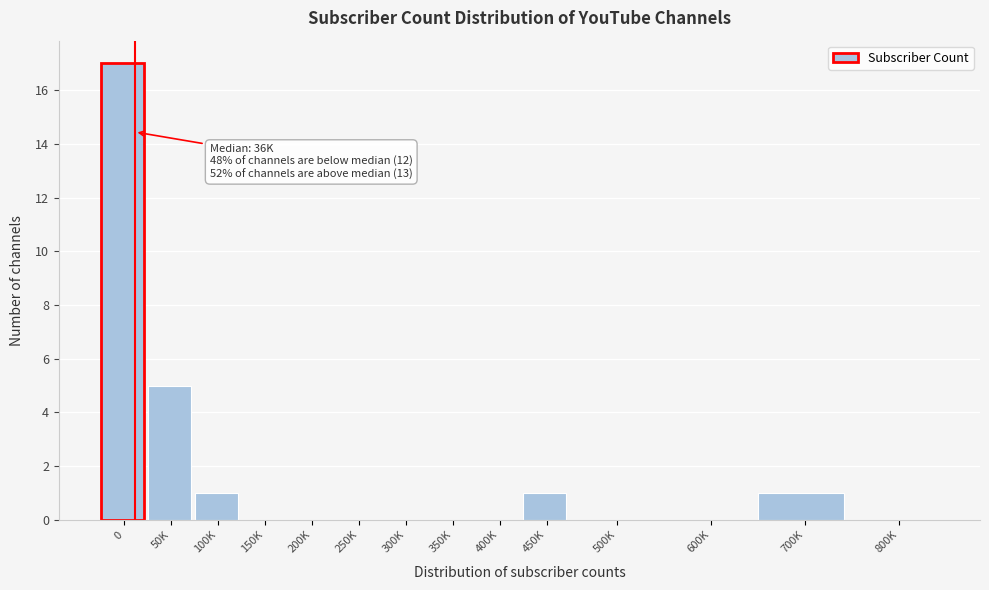

Reading left to right, extract all data points from this chart.

0=17	50K=5	100K=1	150K=0	200K=0	250K=0	300K=0	350K=0	400K=0	450K=1	500K=0	600K=0	700K=1	800K=0